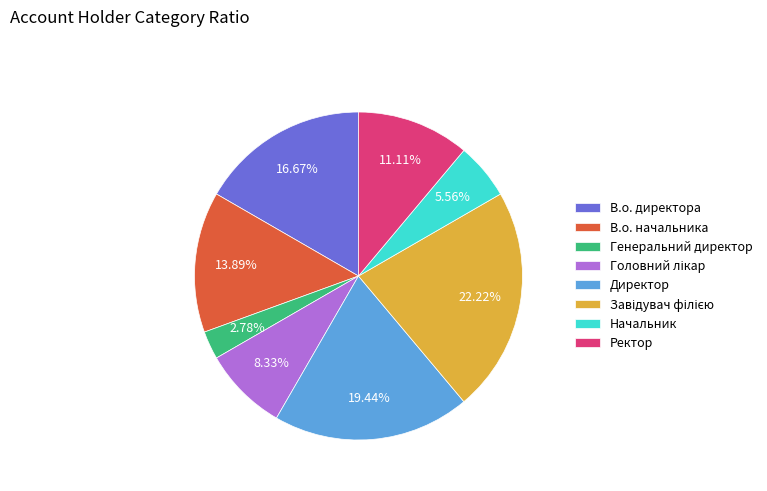

How many slices are in this pie chart?

8